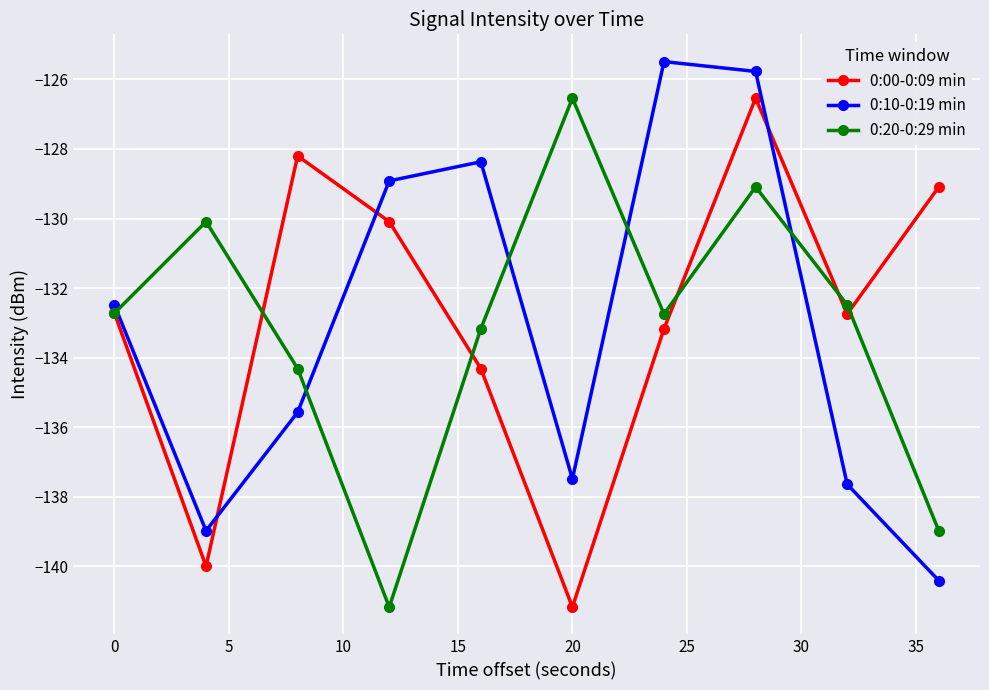

After their last crossing, which series has the higher values: 0:00-0:09 min or 0:10-0:19 min?

0:00-0:09 min